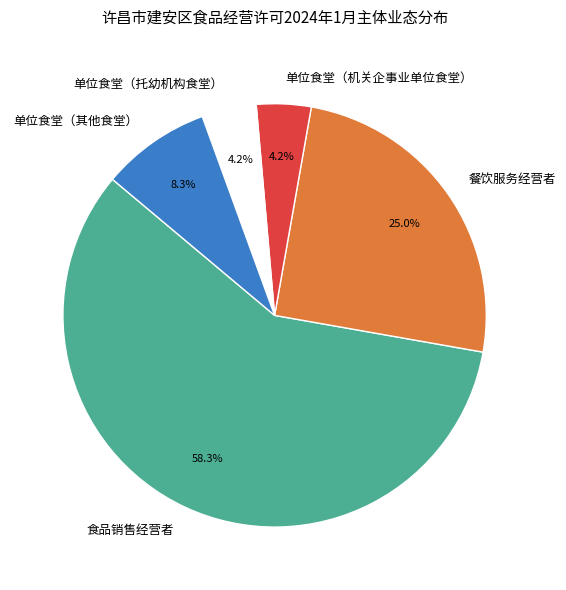

To the nearest percent, what is the combined percentage of 单位食堂（其他食堂） and 餐饮服务经营者?

33%